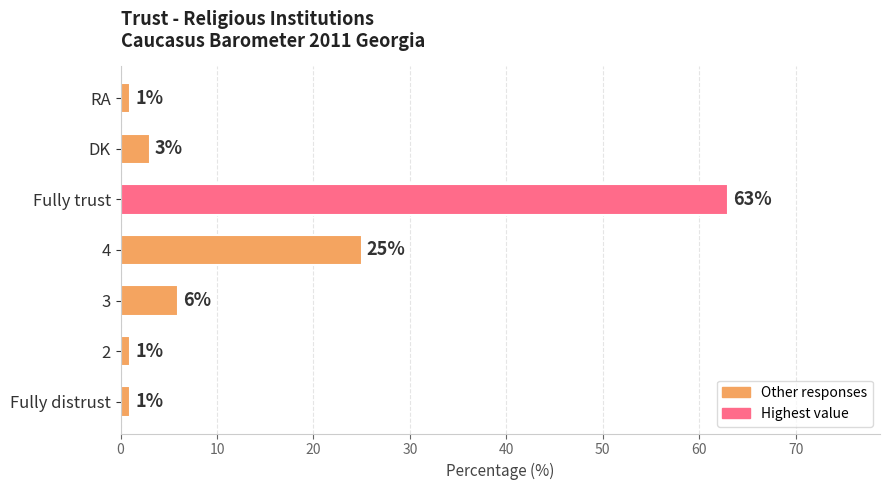

At which category does the chart reach its peak across all series?

Fully trust